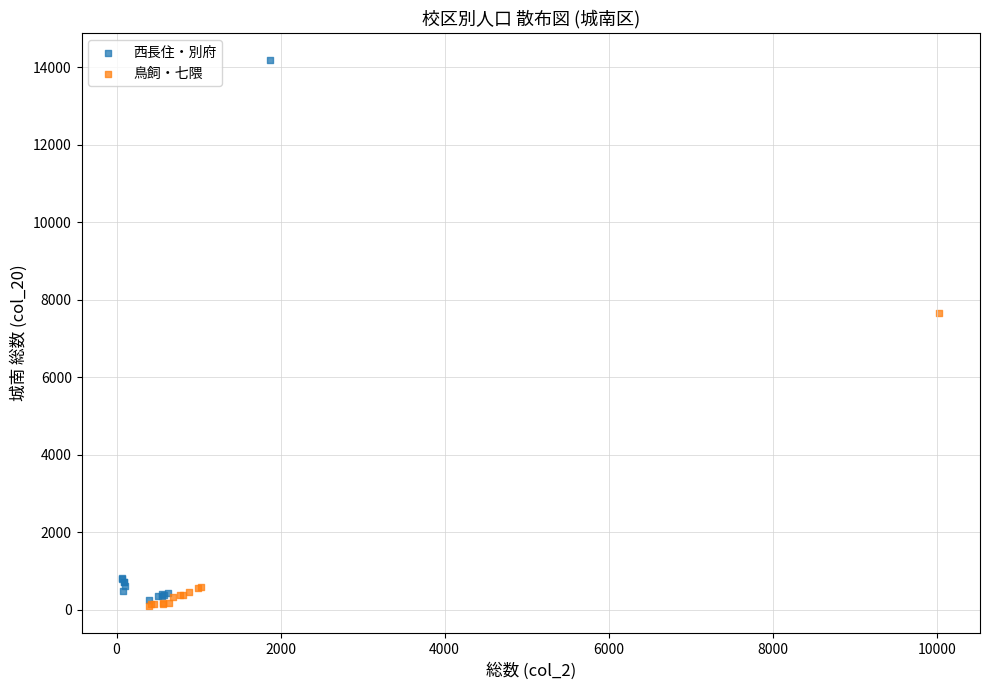

Which series has the largest Y range (max minus min)?

西長住・別府